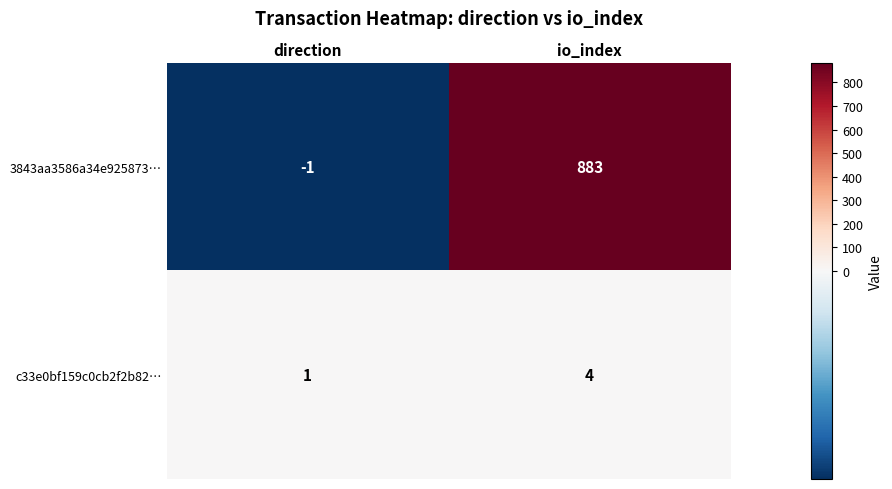

Reading right to left, transcribe all the data shown in this chart.

3843aa3586a34e925873…: io_index=883	direction=-1
c33e0bf159c0cb2f2b82…: io_index=4	direction=1